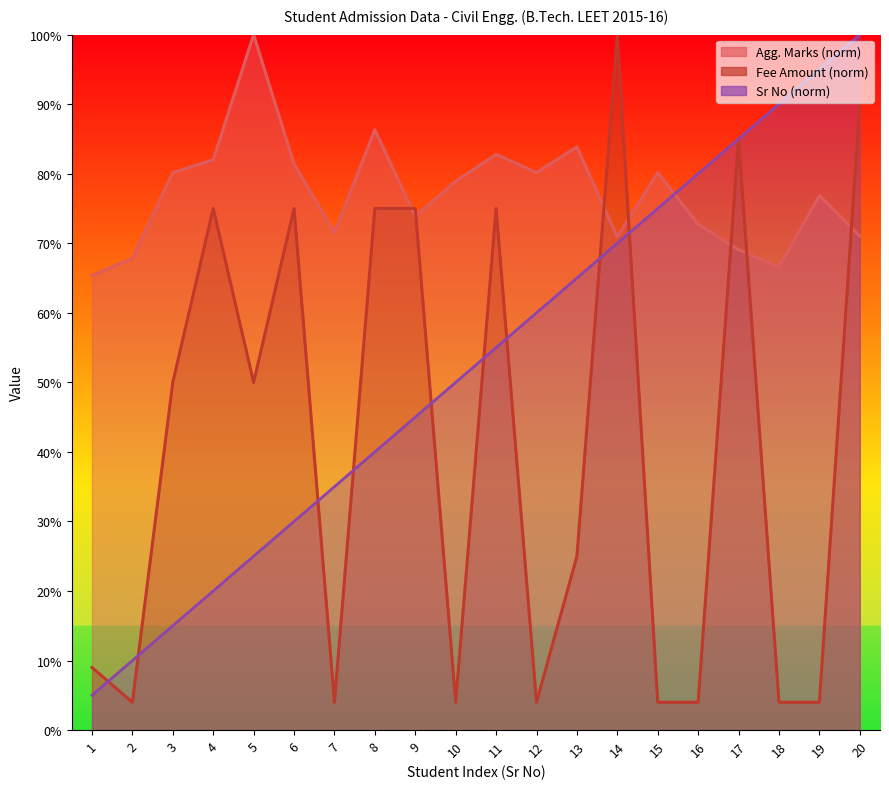

The value of Agg. Marks at 3 is 38.0. True or false?

False